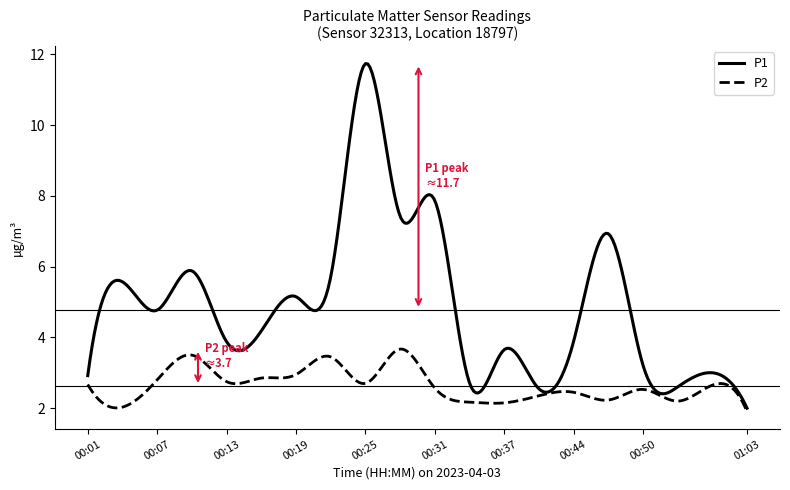

What is the smallest value displayed?

1.9